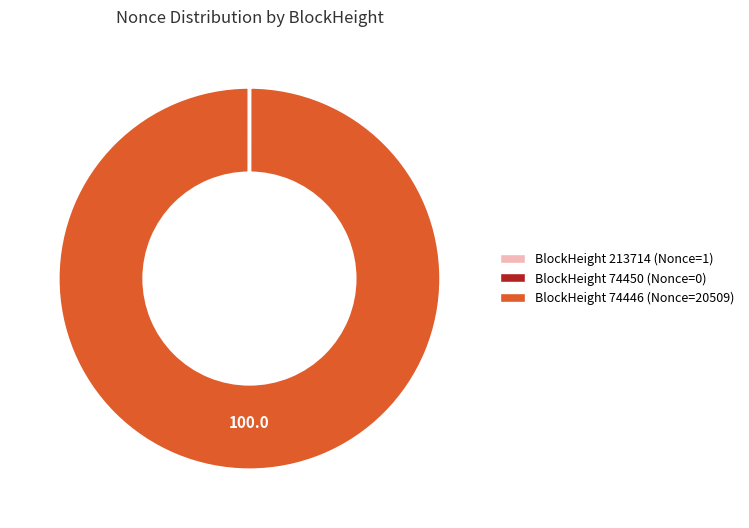

Is there any slice that represents more than half of the pie?

Yes